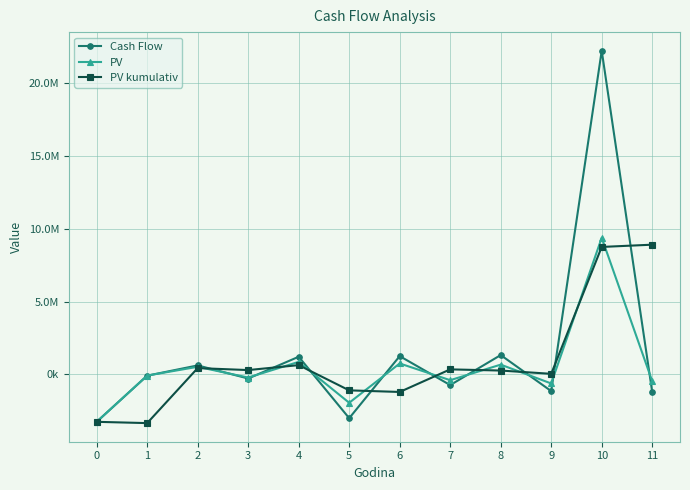

At how many categories does at least one series exceed 21932911?

1